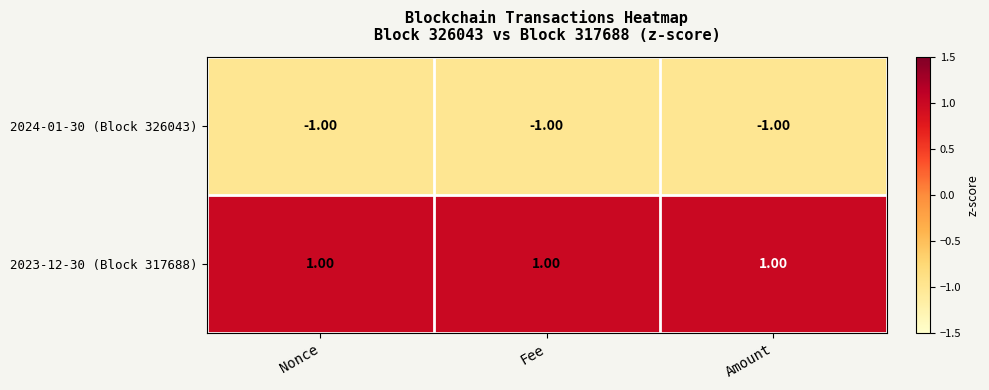

At Nonce, list the series in order from smallest to largest.

2024-01-30 (Block 326043), 2023-12-30 (Block 317688)